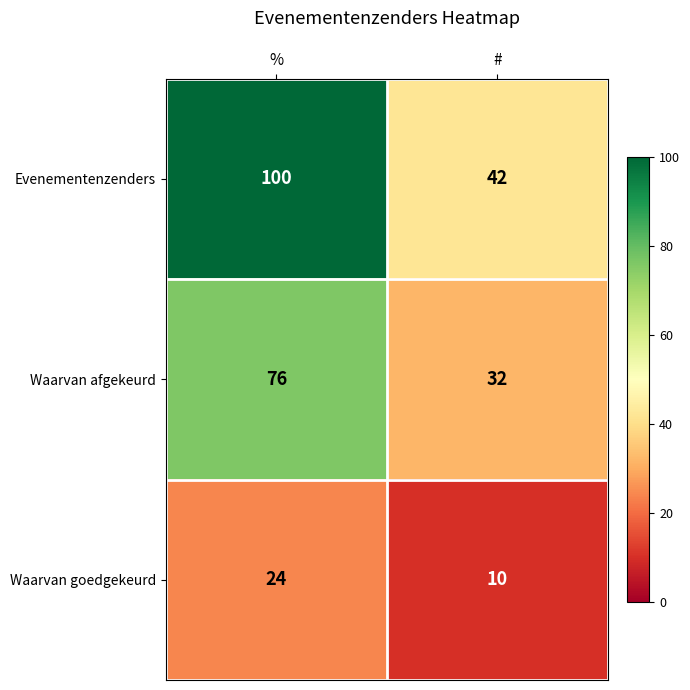

Which series has the largest total across all categories?

Evenementenzenders